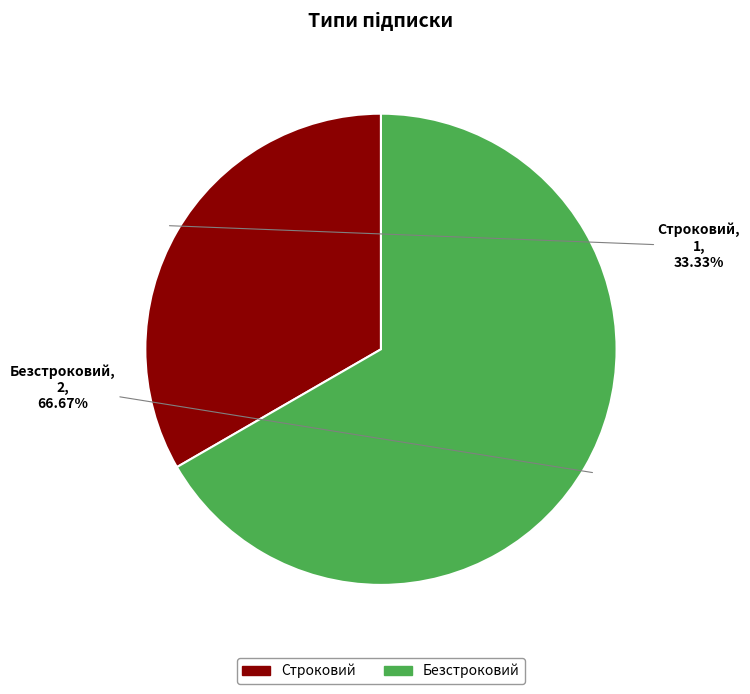

What is the largest slice in the pie chart?

Безстроковий